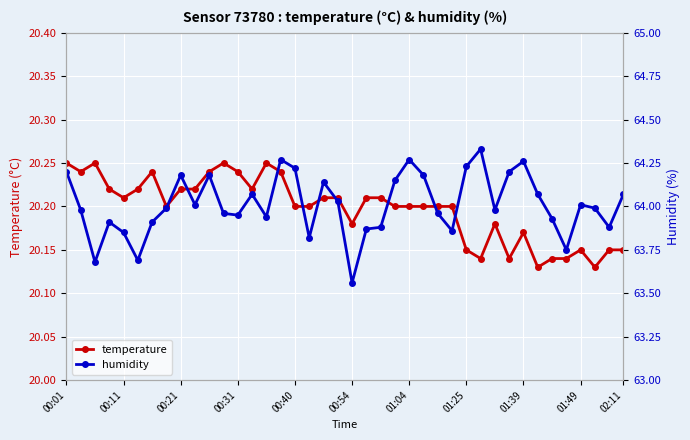

Is it true that temperature equals 7.4 at 01:49?

False